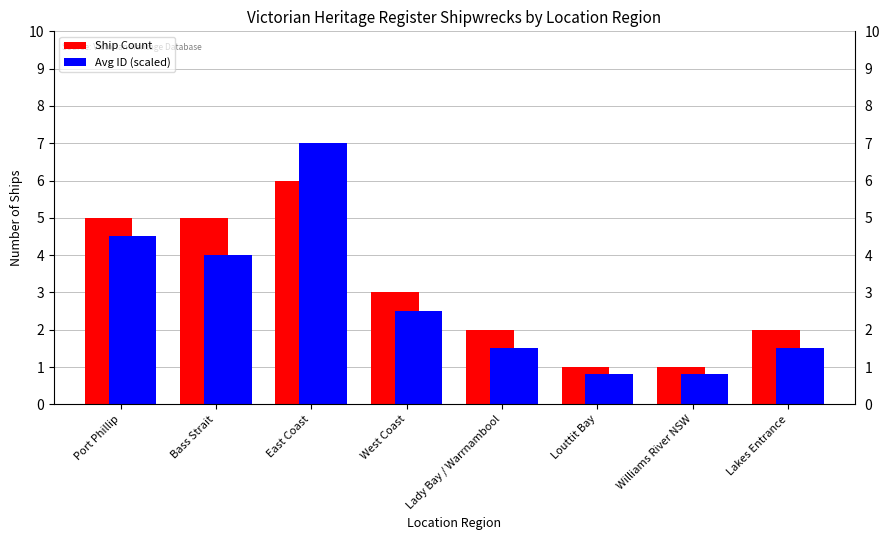

What is the average value of the Avg ID (scaled) series?

2.8